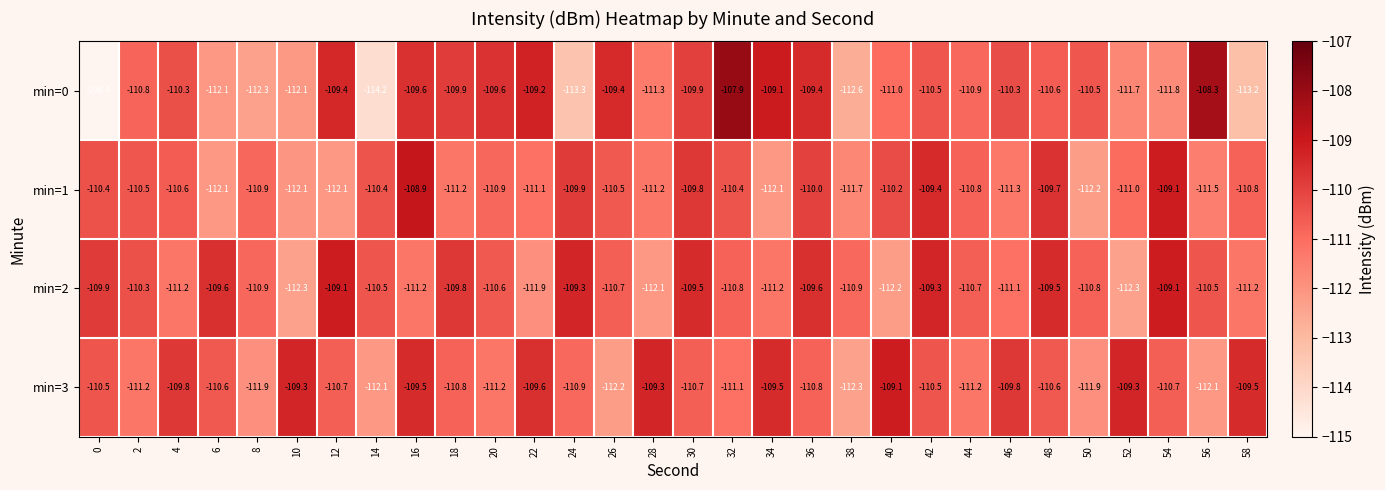

Count the number of data series in this chart.

4